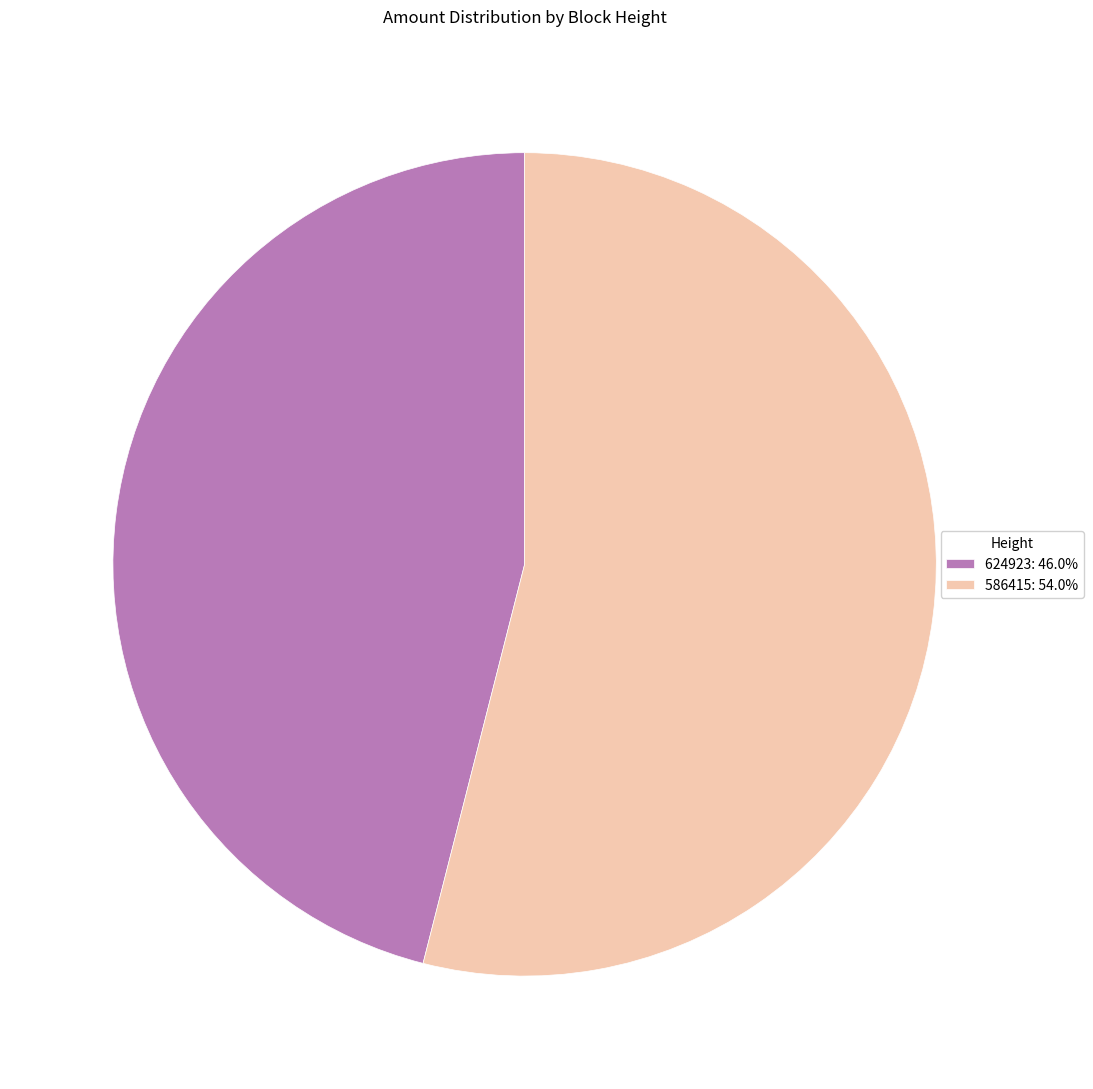

What is the smallest slice in the pie chart?

624923